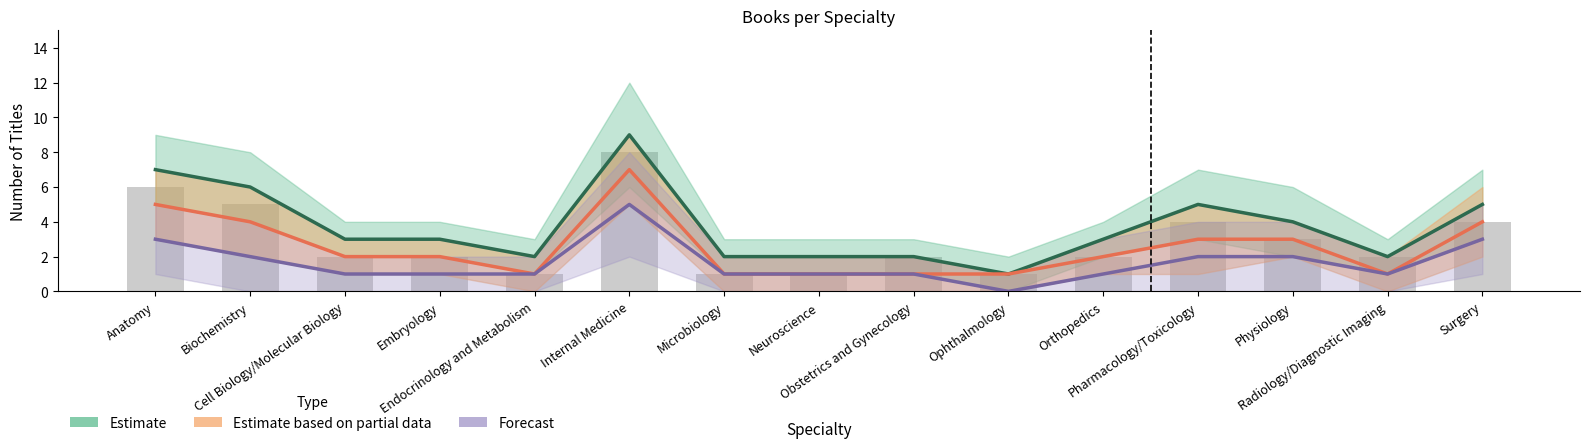

True or false: Forecast has a value of 1 at Orthopedics.

True